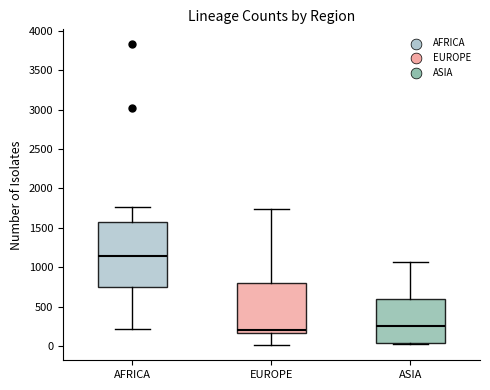

Reading left to right, read every box against the y-axis: the position of its median line, the range the box covers, and the ends of its whiskers. The values are not printed on the chart, so give them approximately, as read against the axis.

AFRICA: median 1150, box 750 to 1550, whiskers 200 to 1750
EUROPE: median 200, box 150 to 800, whiskers 0 to 1750
ASIA: median 250, box 50 to 600, whiskers 50 to 1050